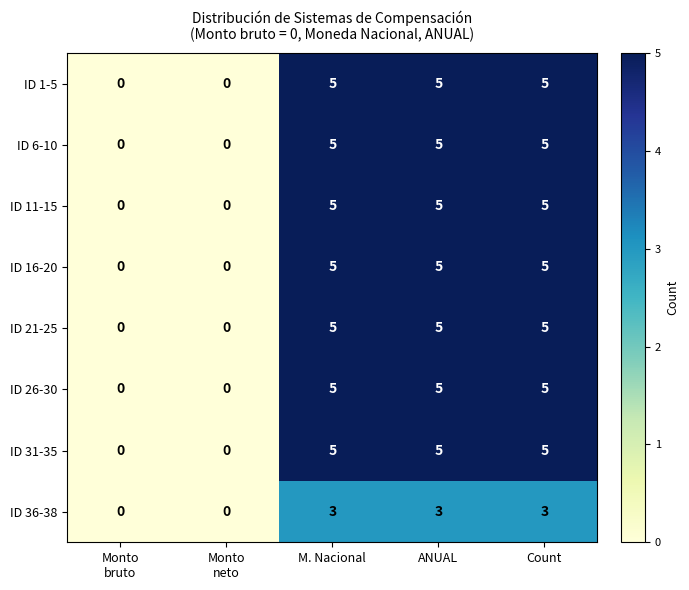

The value of ID 11-15 at Count is 5. True or false?

True